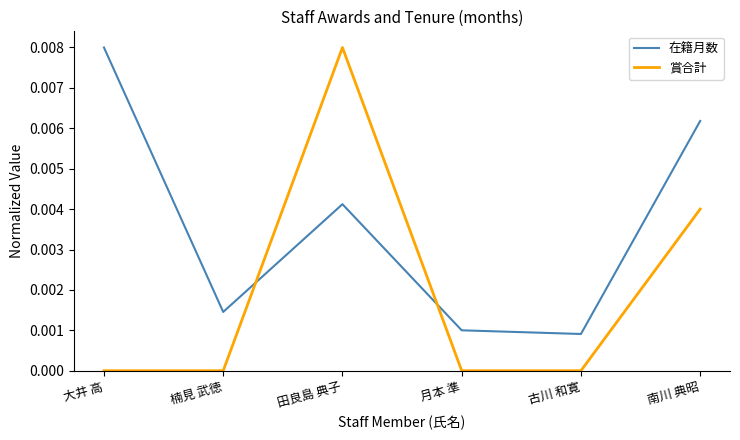

Which series ends up on top after the final intersection of 賞合計 and 在籍月数?

在籍月数